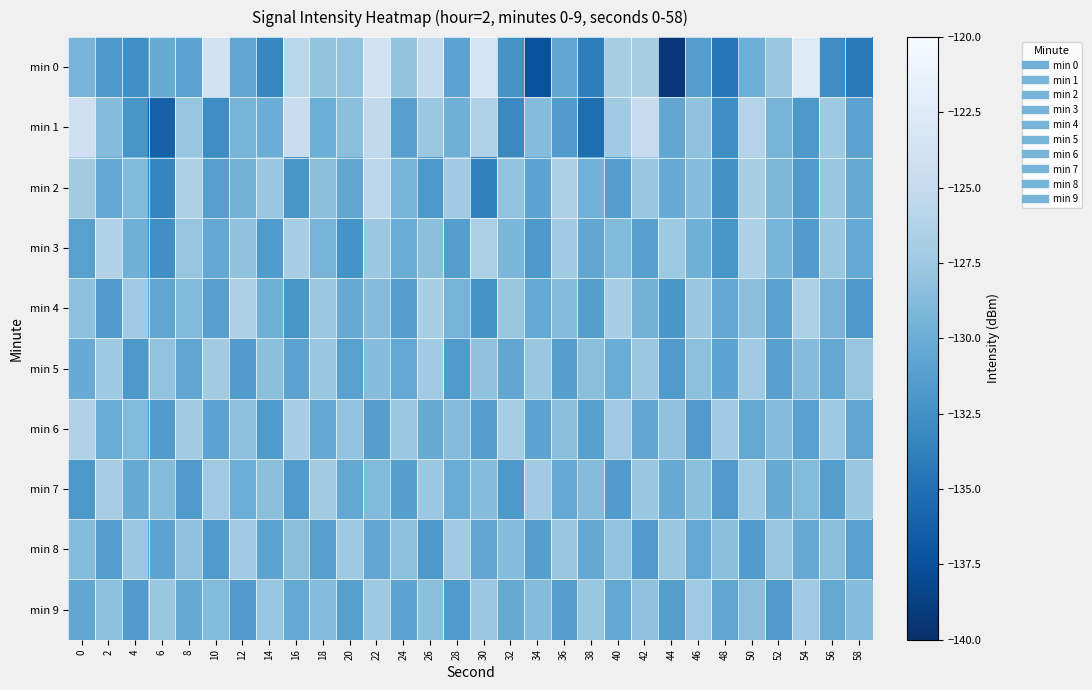

At which category is the sum across all series the highest?

22